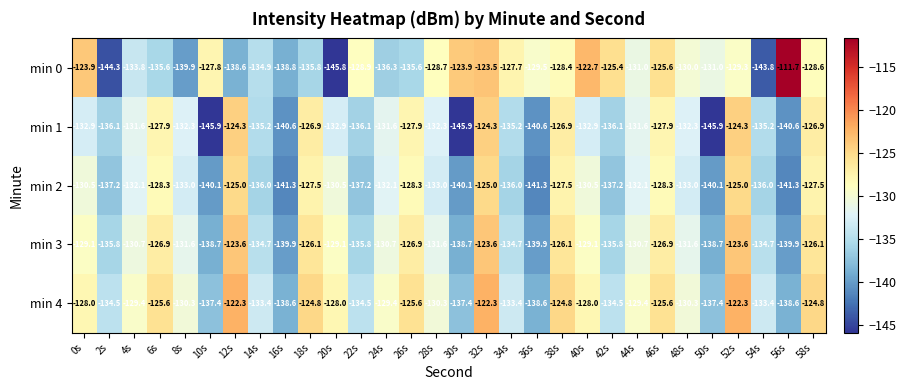

Rank the series by their maximum value, from highest to lowest.

min 0, min 4, min 3, min 1, min 2